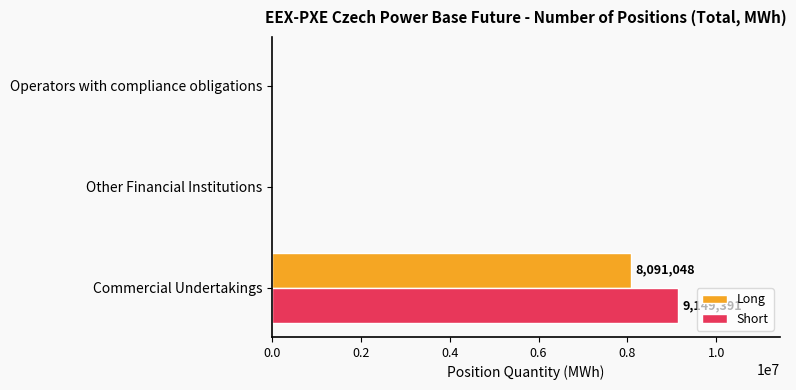

True or false: Long has a value of 5122328 at Other Financial Institutions.

False